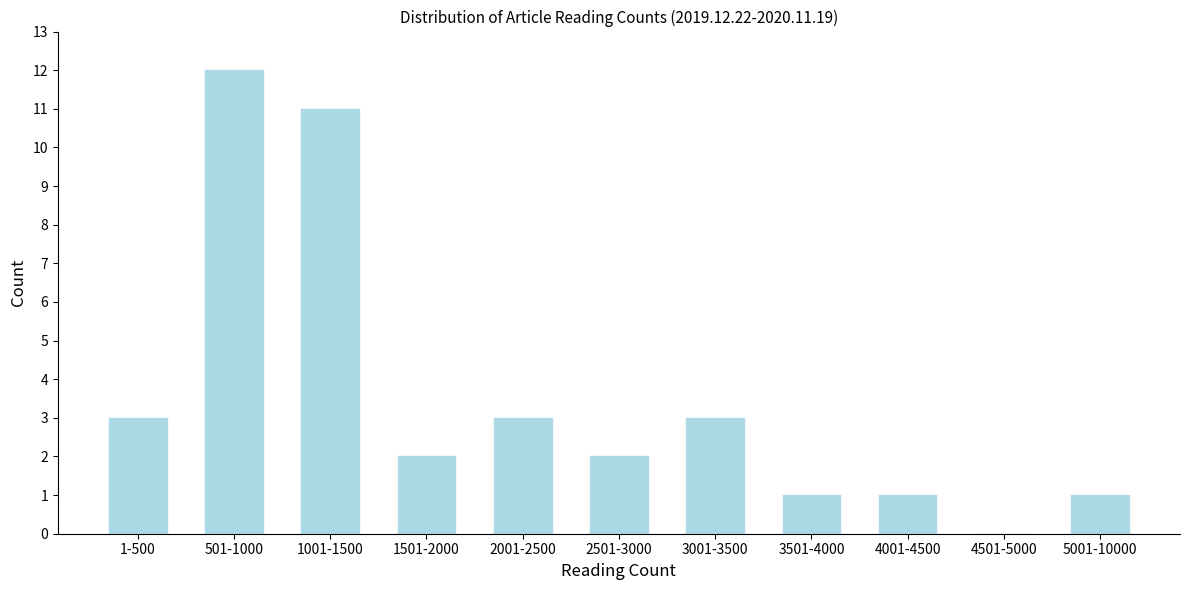

Reading left to right, transcribe all the data shown in this chart.

1-500=3	501-1000=12	1001-1500=11	1501-2000=2	2001-2500=3	2501-3000=2	3001-3500=3	3501-4000=1	4001-4500=1	4501-5000=0	5001-10000=1